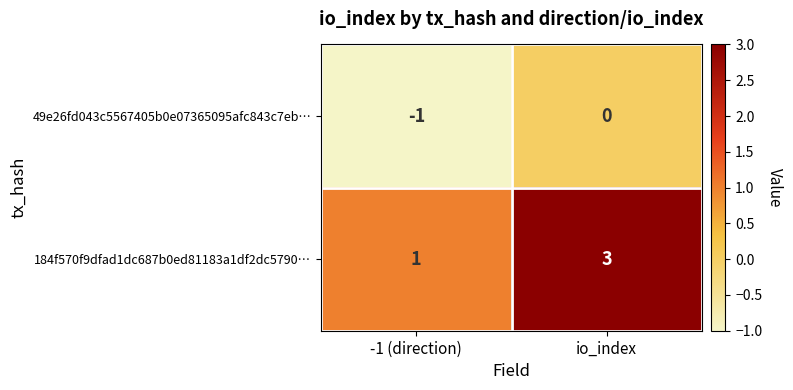

What is the sum of all 184f570f9dfad1dc687b0ed81183a1df2dc5790… values?

4